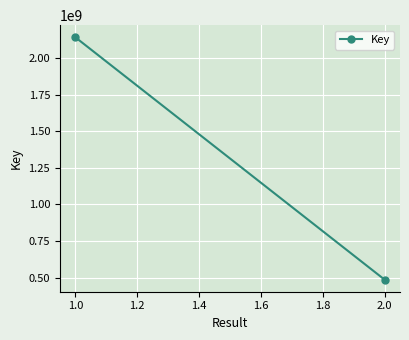

True or false: the data shows 838337381 at 2.0.

False